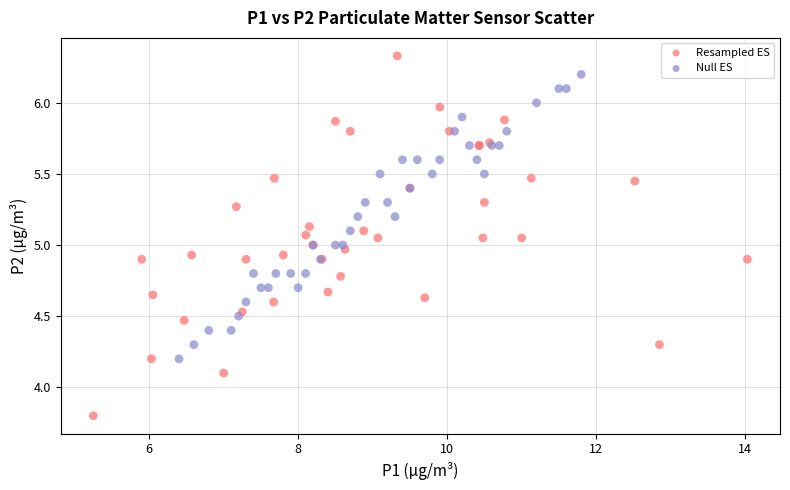

Which series has the largest Y range (max minus min)?

Resampled ES